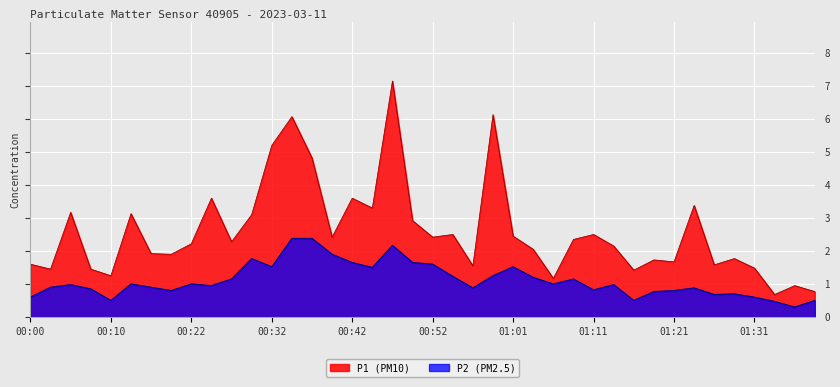

At which label does P2 reach its minimum?

01:35